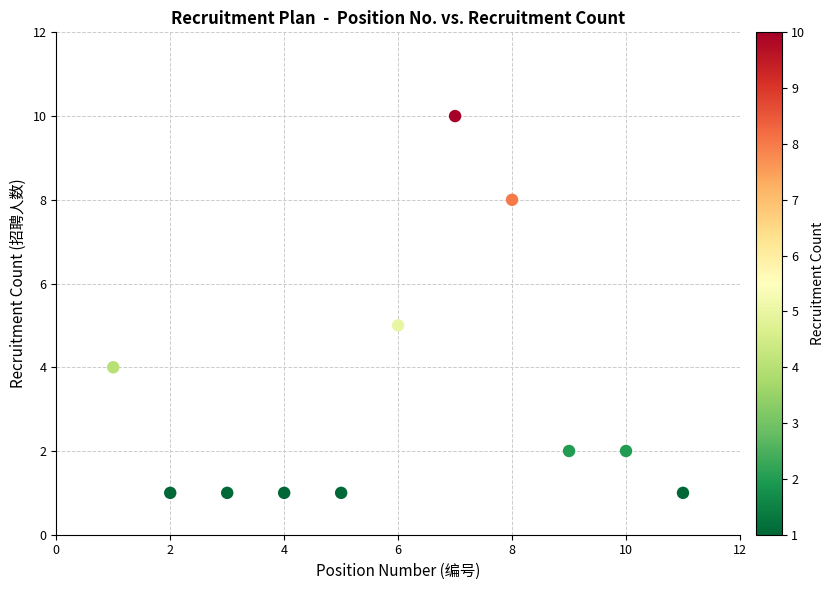

What is the range of Y values (max minus min)?

9